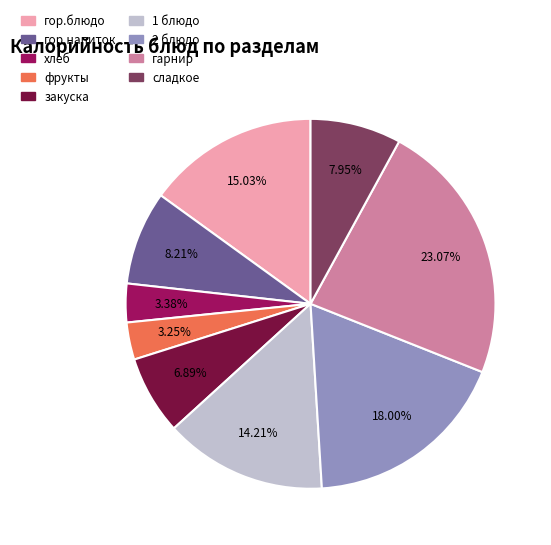

The хлеб slice represents 3% of the pie. True or false?

True